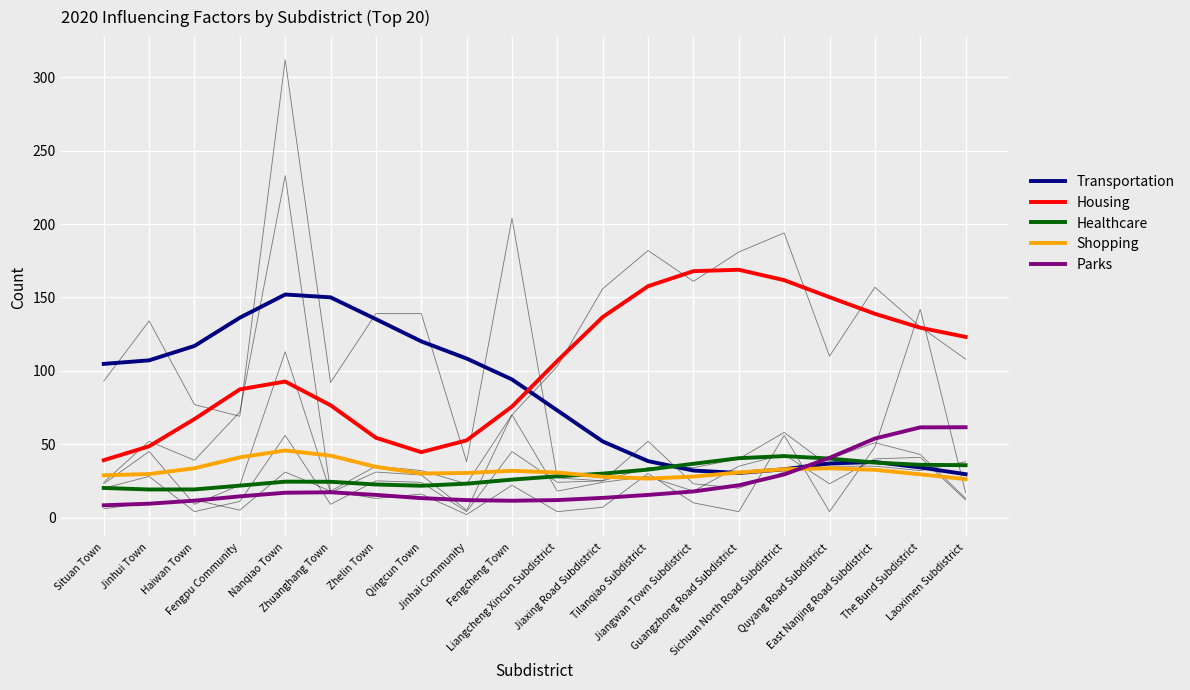

Is this an area chart (filled region under the line)?

No